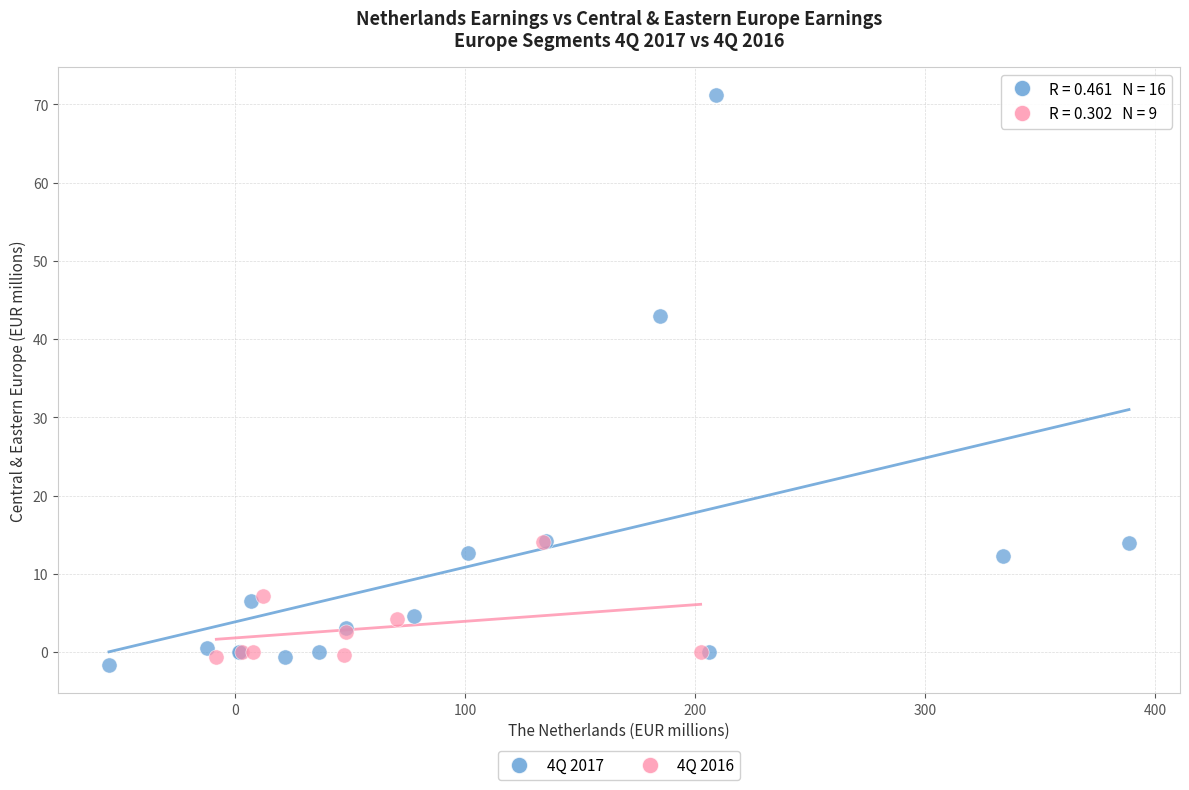

Which series reaches the maximum Y coordinate?

4Q 2017